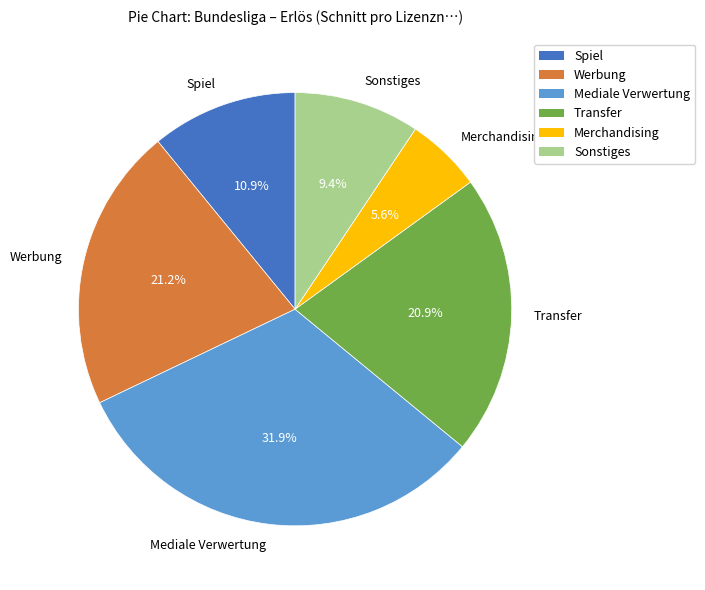

Does any single category account for the majority?

No